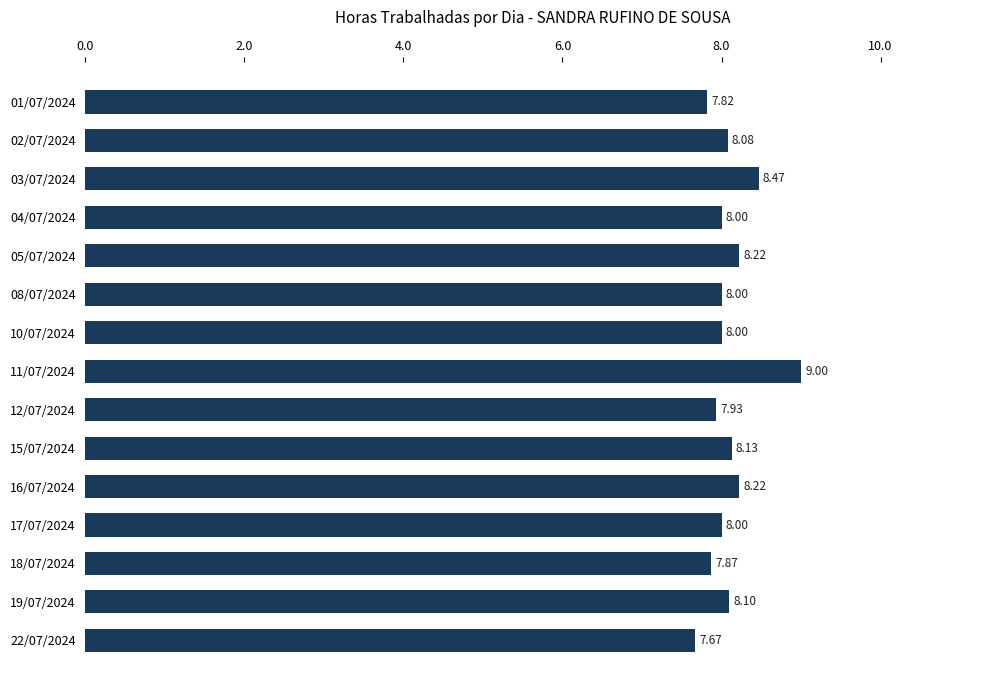

What is the ratio of the value at 10/07/2024 to the value at 11/07/2024?

0.9